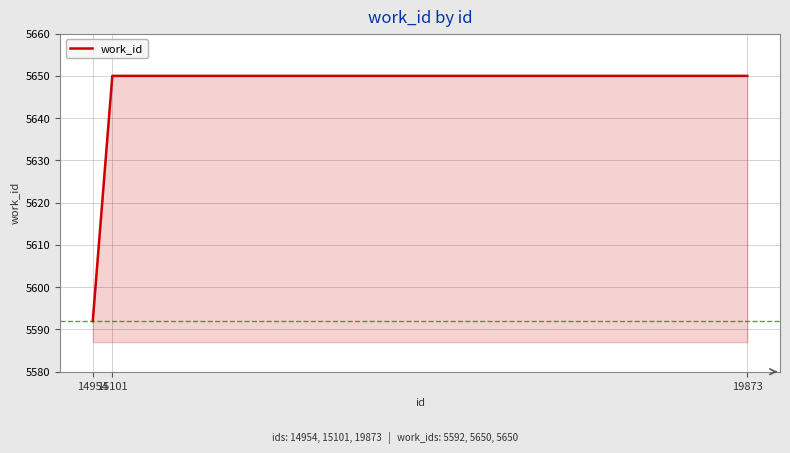

What is the smallest value displayed?

5592